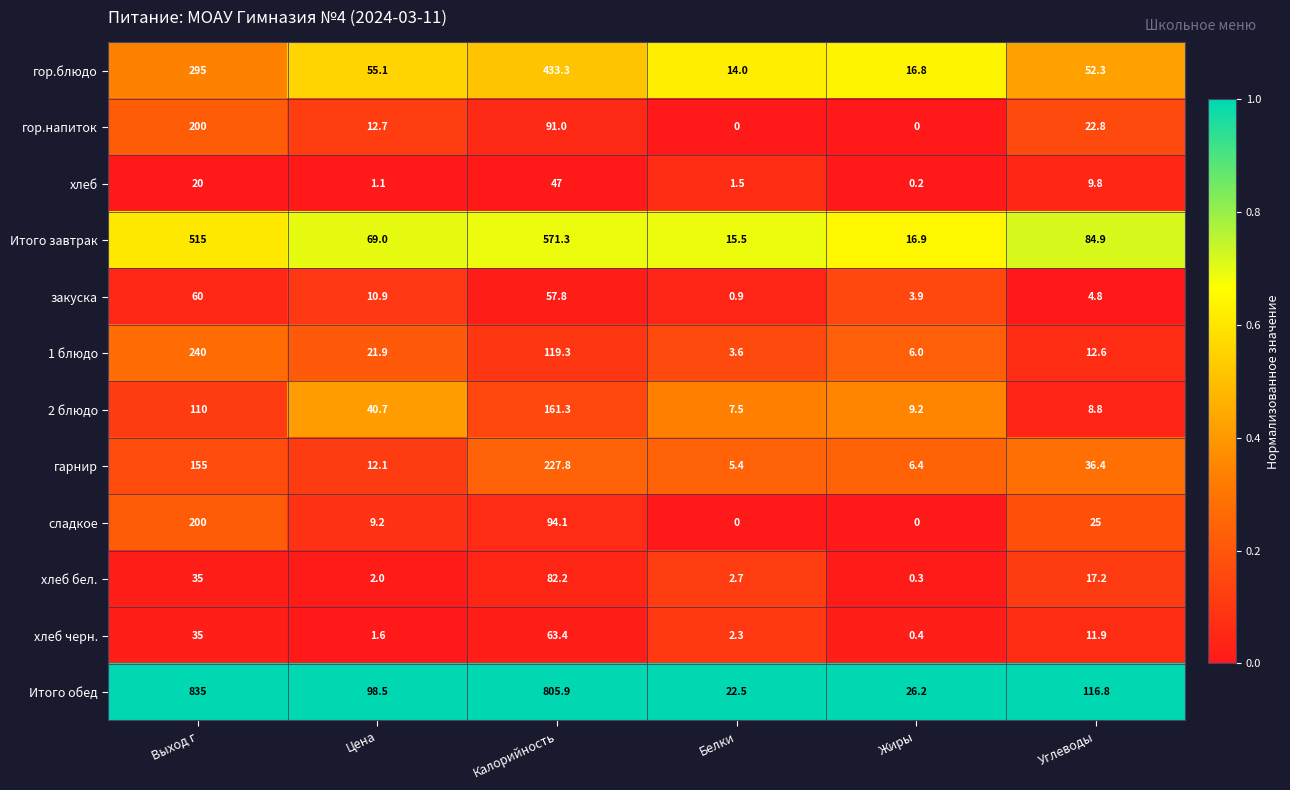

Which series has the largest total across all categories?

Итого обед